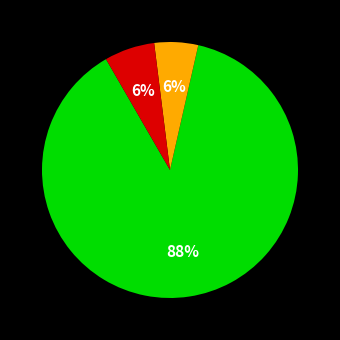

Does any single category account for the majority?

Yes